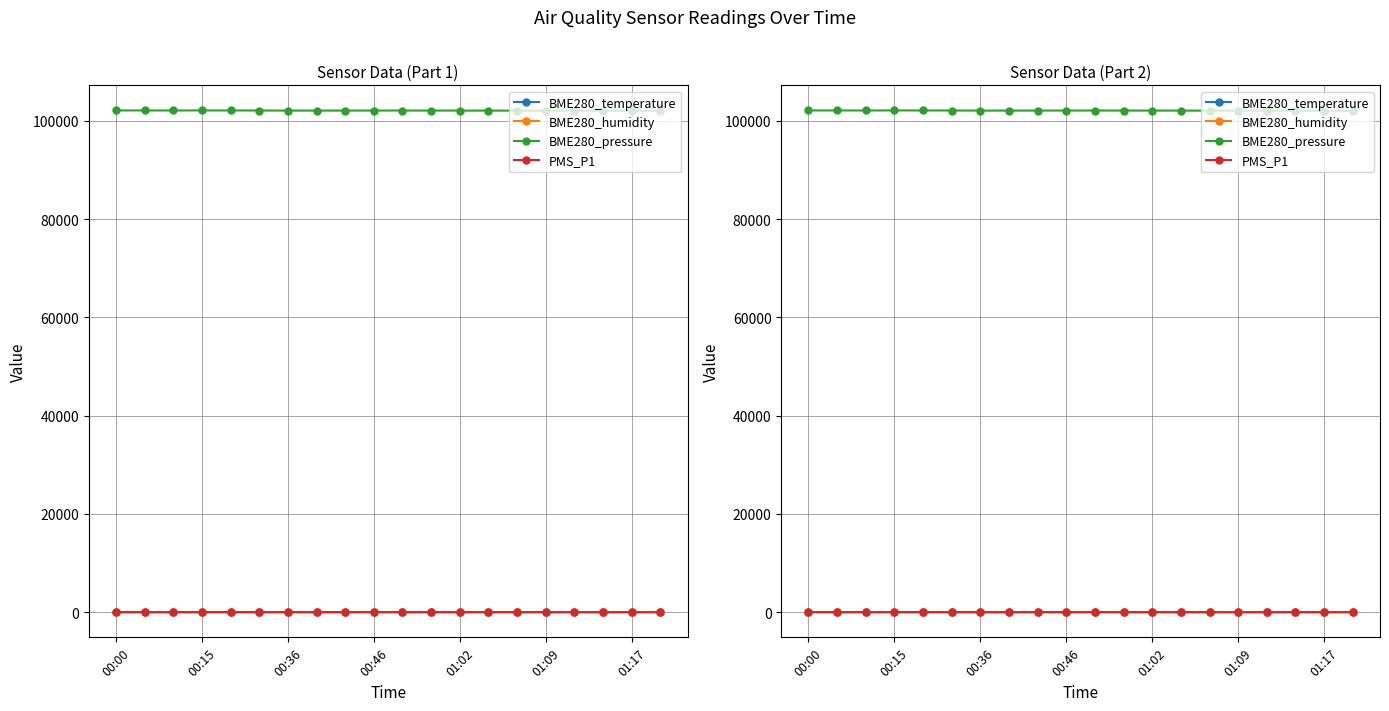

What is the value of the BME280_pressure point at the 5th from the left?

102099.7